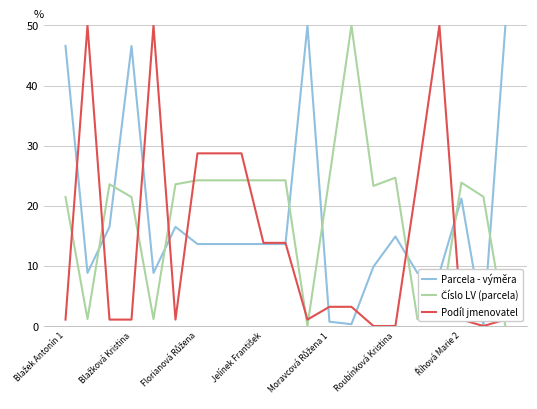

True or false: Parcela - výměra has more than 0 interior local peaks.

True